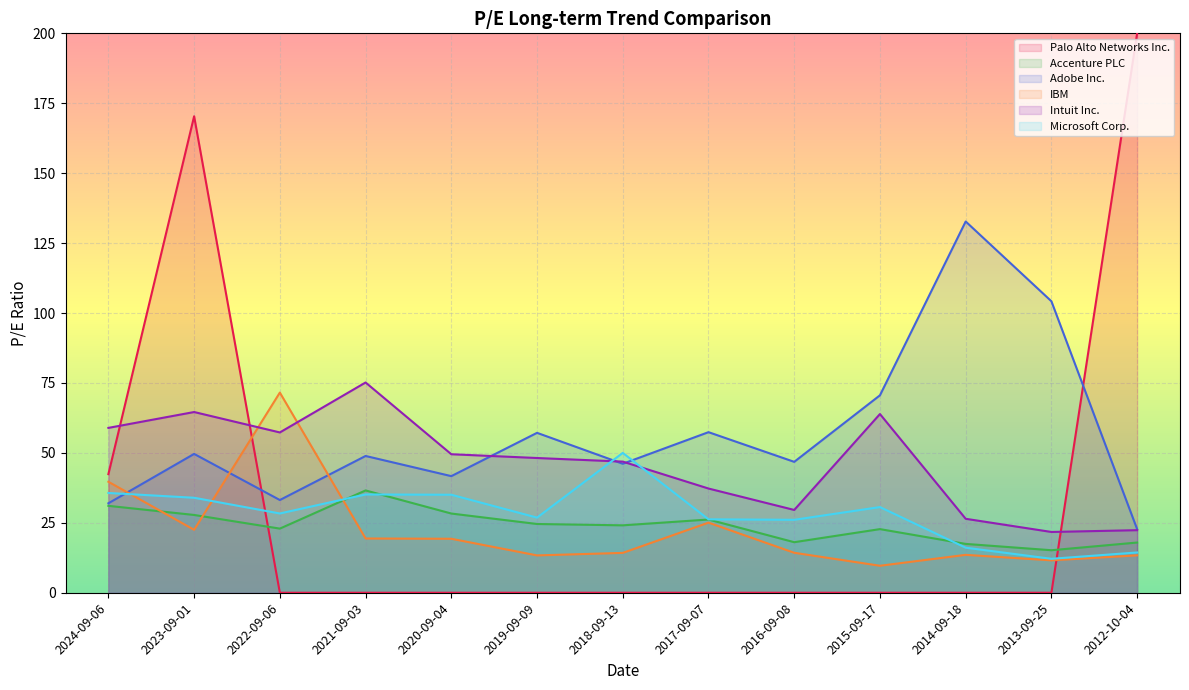

Is the value of Accenture PLC at 2020-09-04 greater than the value of Adobe Inc. at 2020-09-04?

No